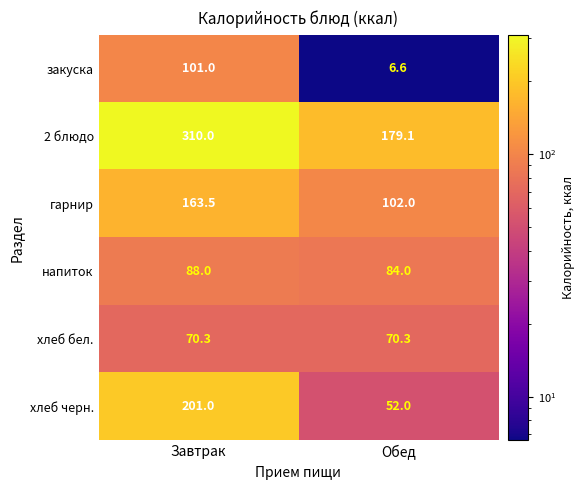

Reading left to right, list all the values displayed in this chart.

закуска: 101.0	6.6
2 блюдо: 310.0	179.1
гарнир: 163.5	102.0
напиток: 88.0	84.0
хлеб бел.: 70.3	70.3
хлеб черн.: 201.0	52.0